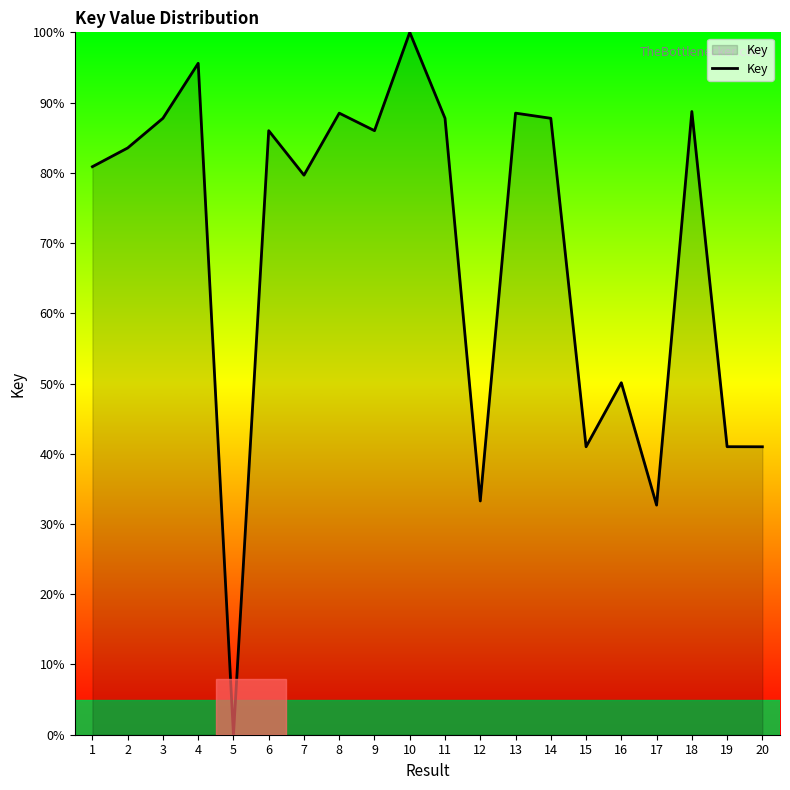

What is the ratio of the value at 6 to the value at 12?

2.6